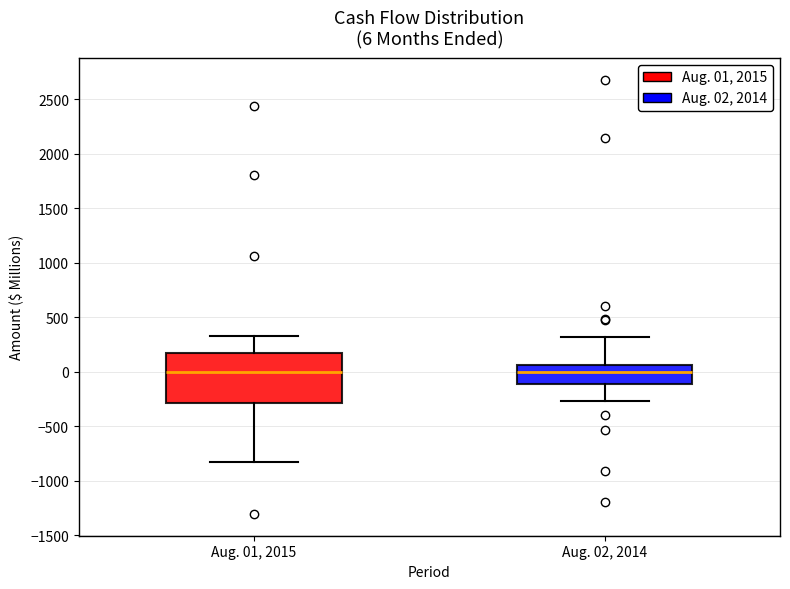

Comparing the boxes themselves (not the whiskers), which one is the tallest?

Aug. 01, 2015